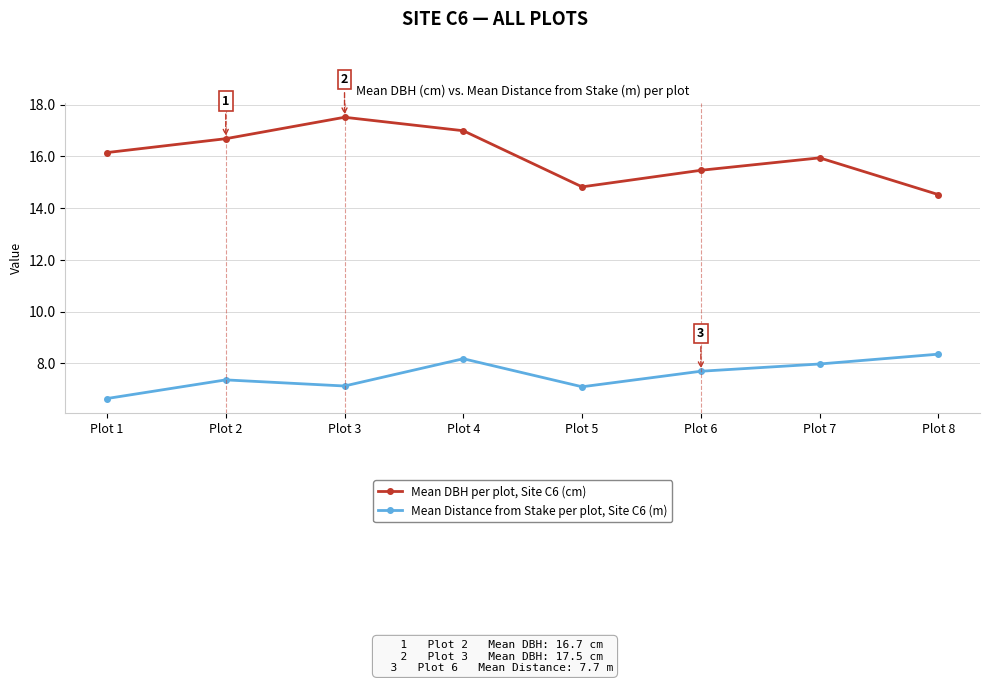

True or false: Mean Distance from Stake per plot, Site C6 (m) and Mean DBH per plot, Site C6 (cm) intersect in this chart.

False